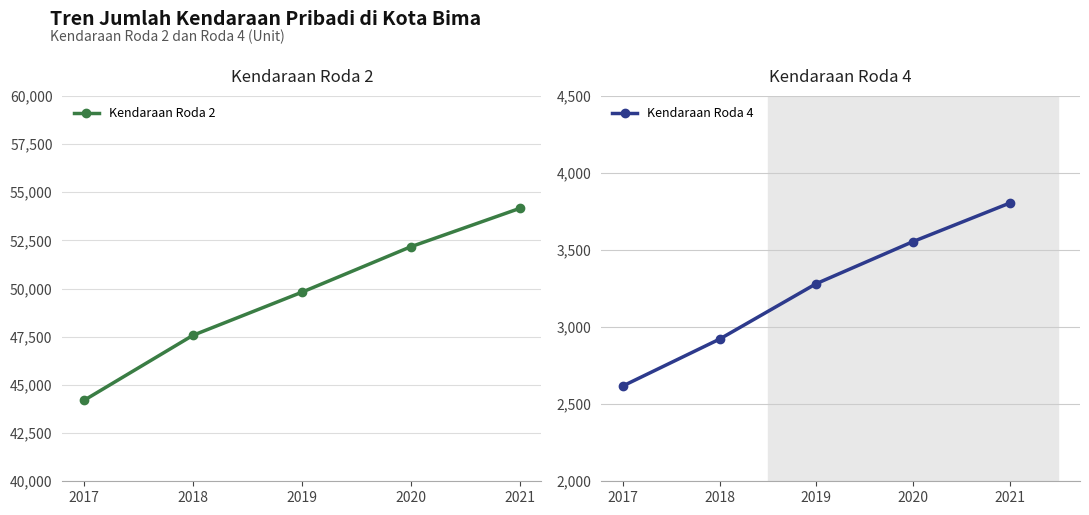

At which label is Kendaraan Roda 4 closest to 3211?

2019